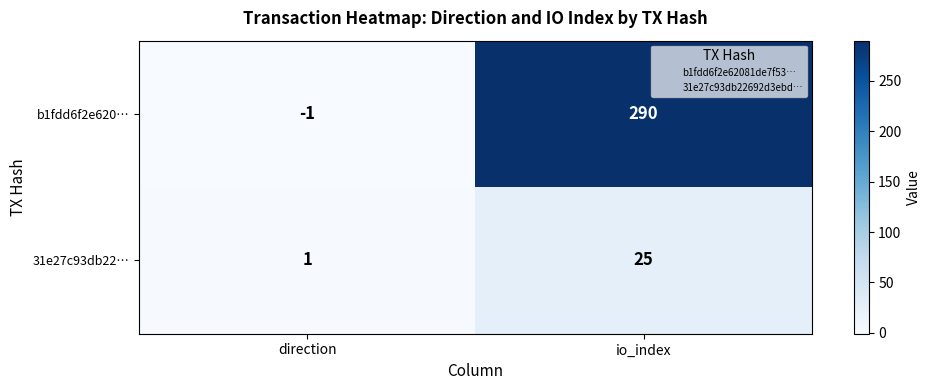

Which series has the widest spread of values?

b1fdd6f2e620…